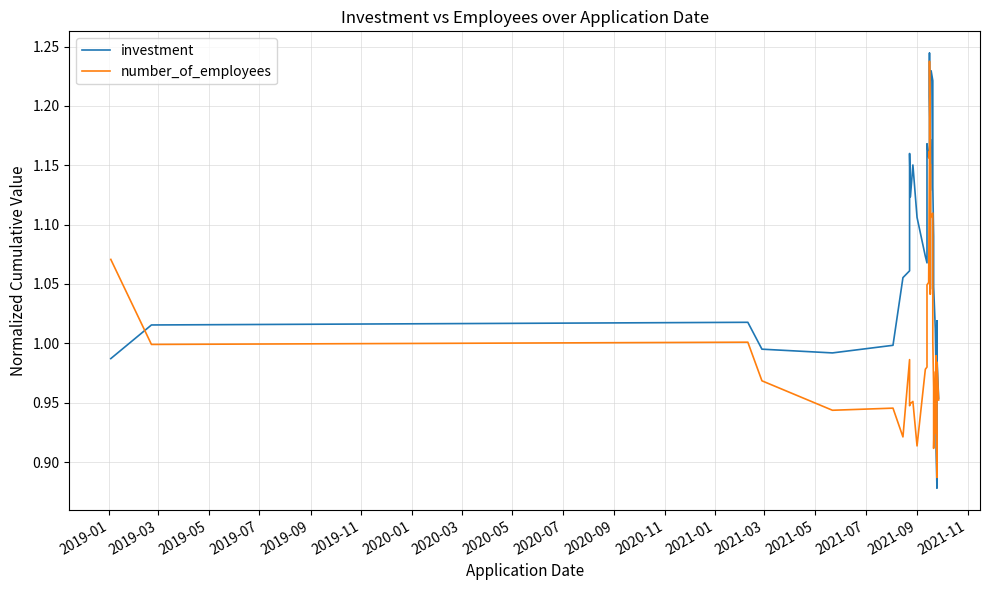

Which series has the widest spread of values?

investment